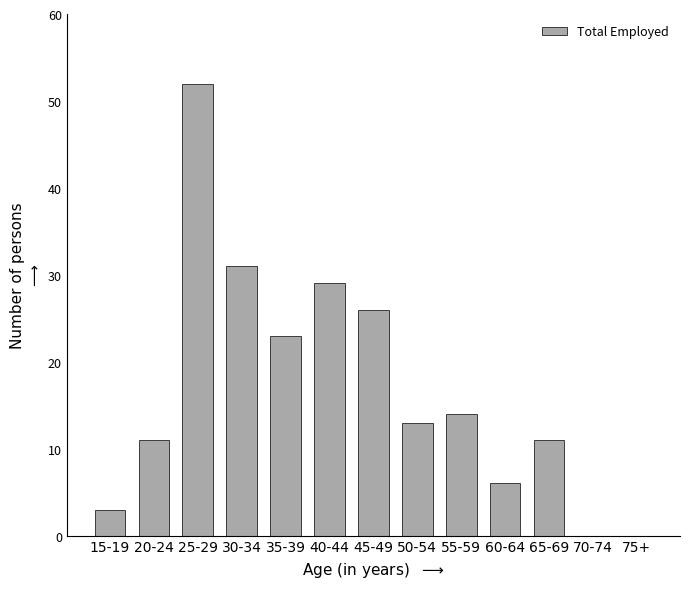

Reading right to left, transcribe all the data shown in this chart.

75+=0	70-74=0	65-69=11	60-64=6	55-59=14	50-54=13	45-49=26	40-44=29	35-39=23	30-34=31	25-29=52	20-24=11	15-19=3